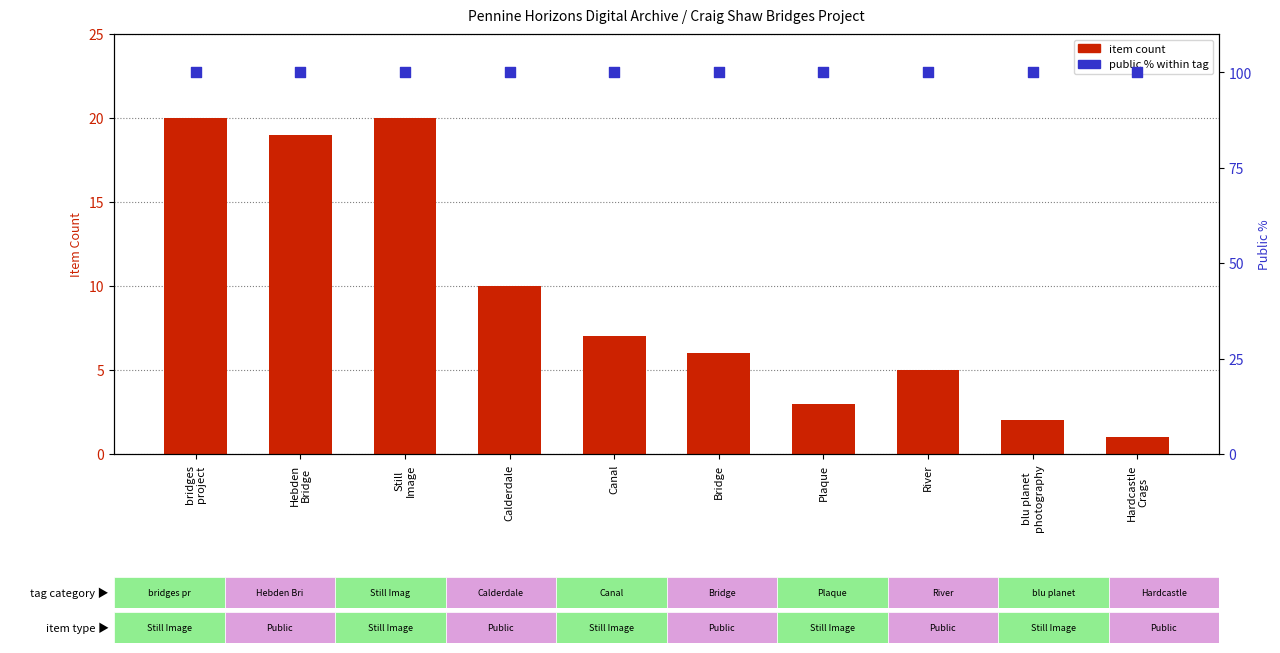

Which series contains the lowest Y value?

item count